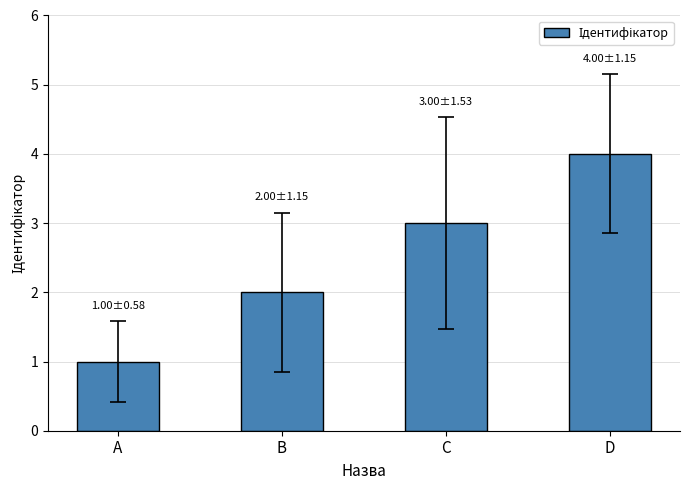

What is the sum of all values?

10